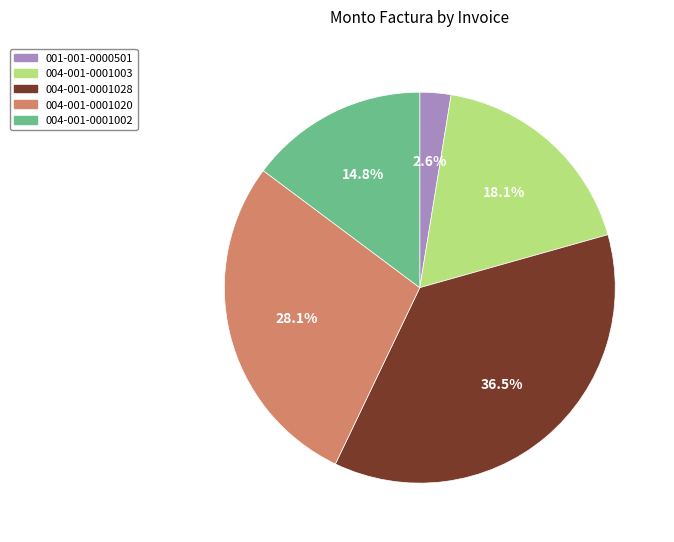

Which has a higher value, 001-001-0000501 or 004-001-0001002?

004-001-0001002